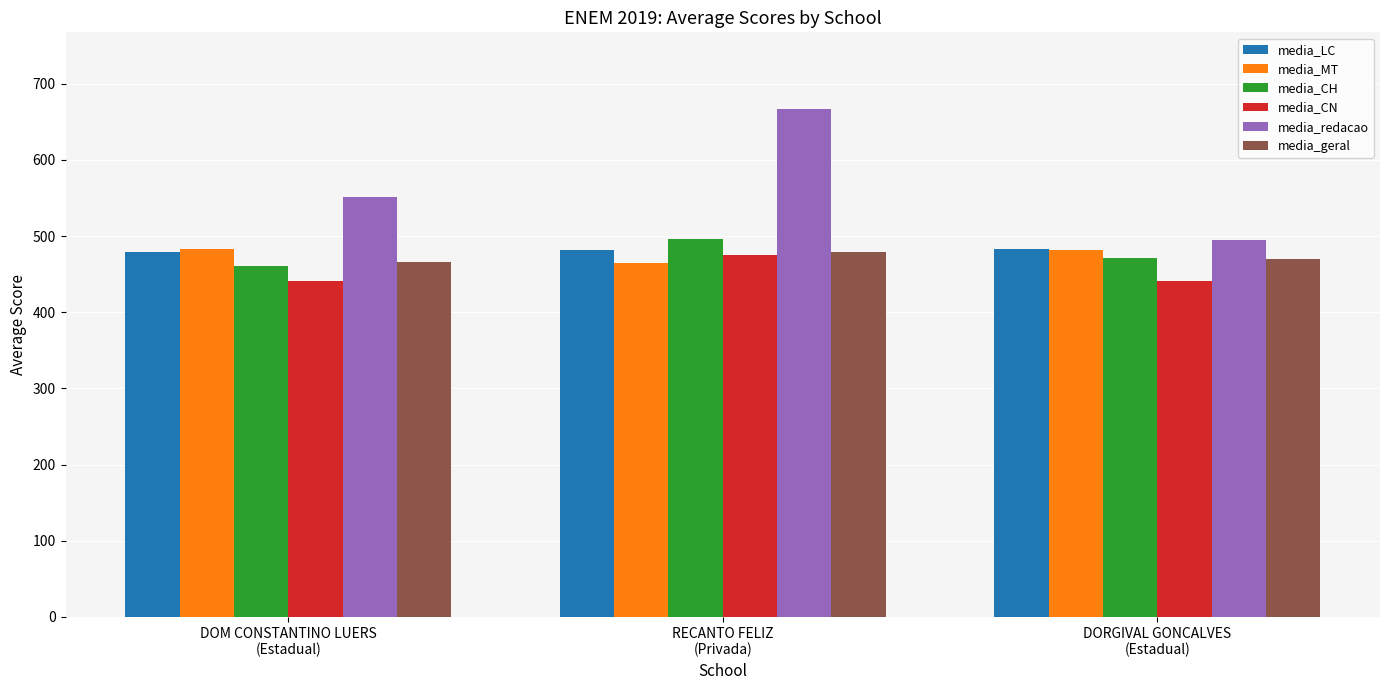

Which series has the largest total across all categories?

media_redacao